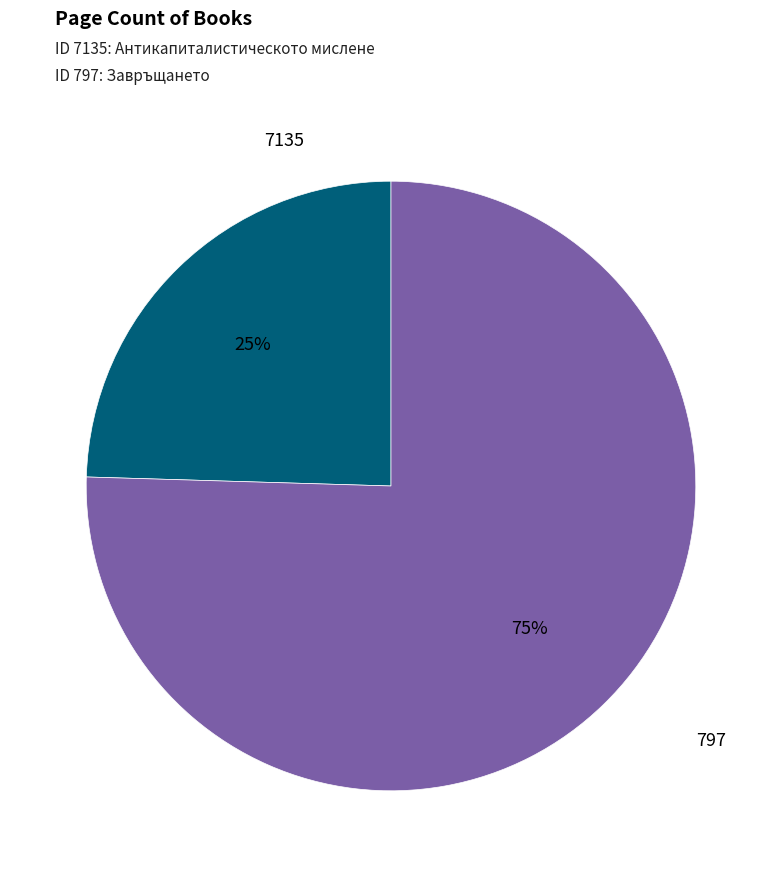

Which category has the smallest portion of the pie?

7135